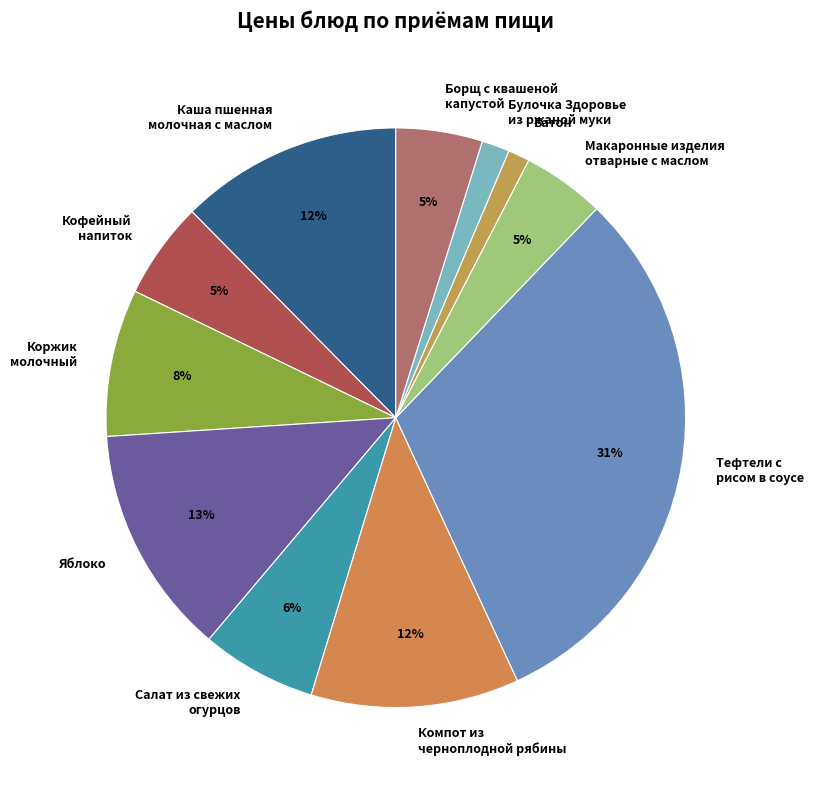

Combined, do Батон and Коржик молочный account for over 50%?

No